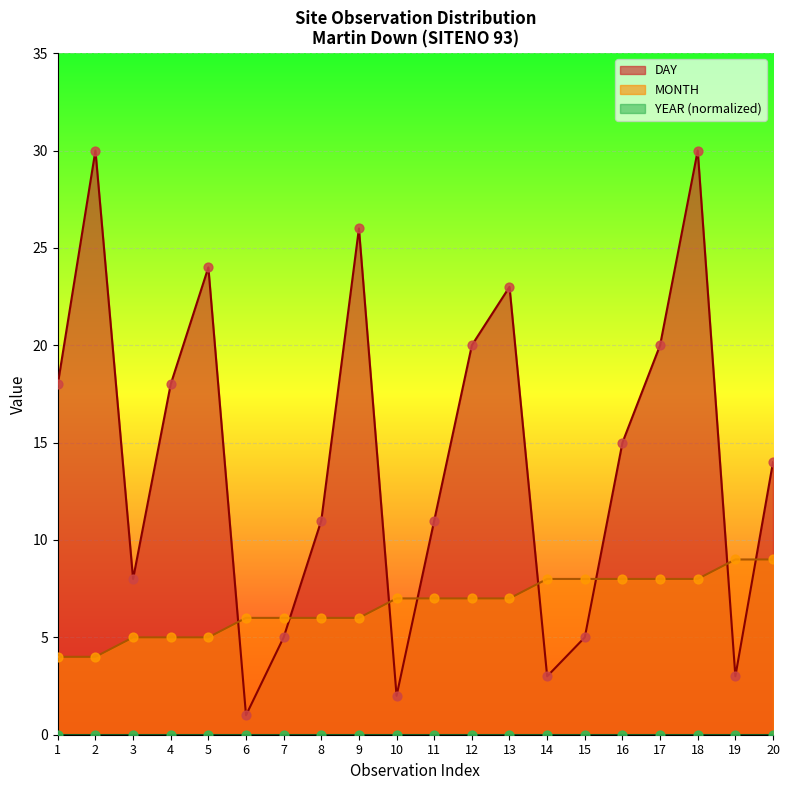

Which series has the largest Y range (max minus min)?

DAY